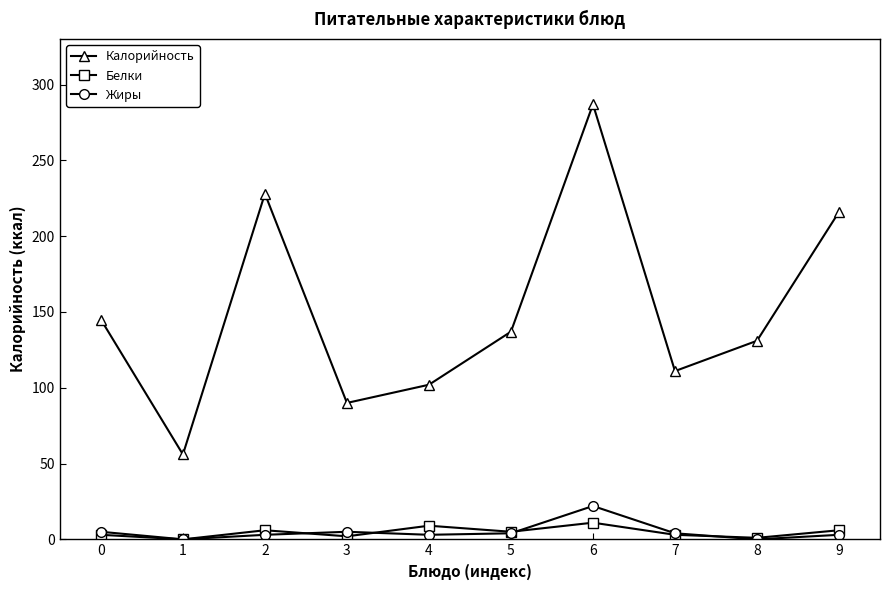

True or false: Белки has a value of 3 at 0.

True